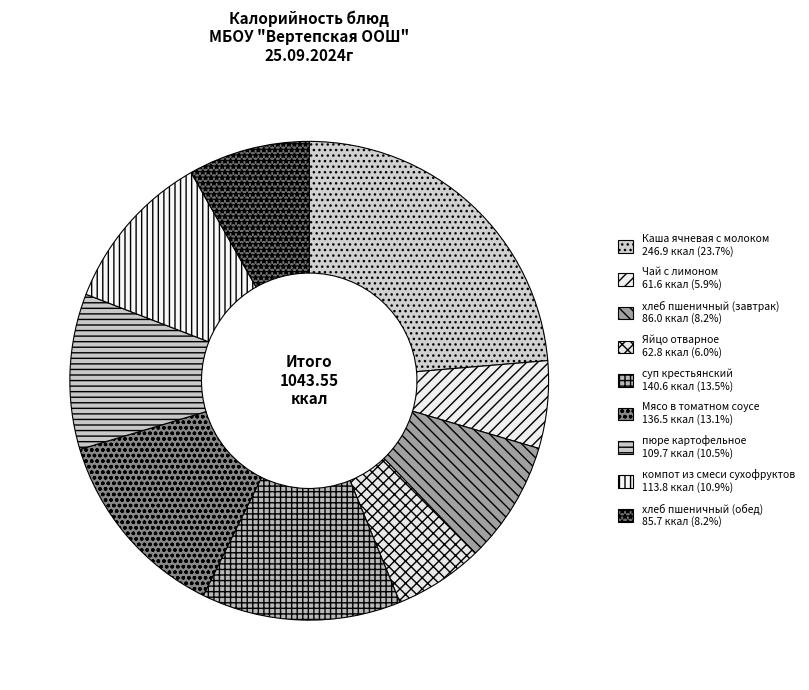

Is Мясо в томатном соусе the majority of the pie?

No